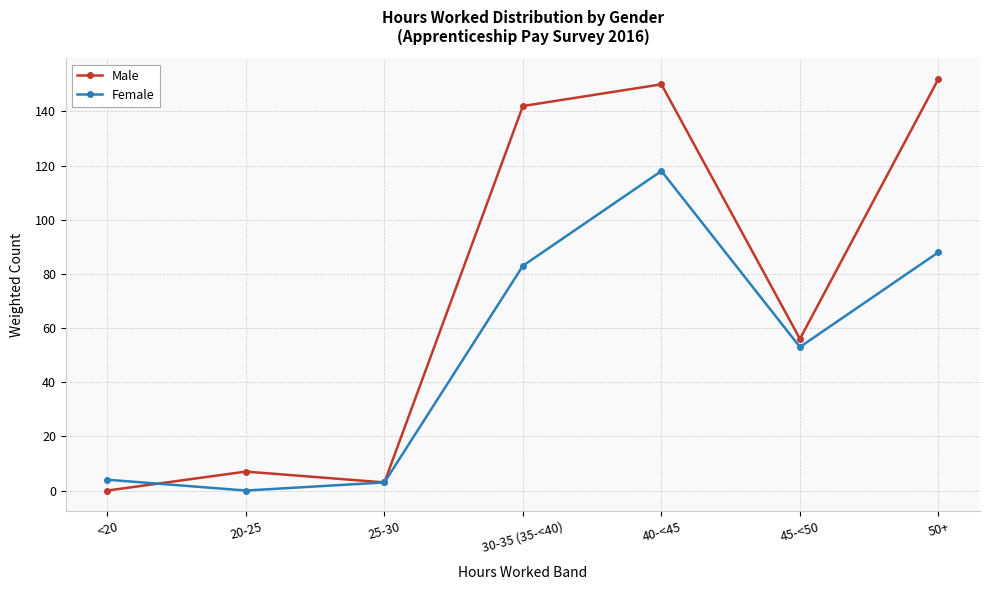

Is it true that Female equals 32 at 40-<45?

False